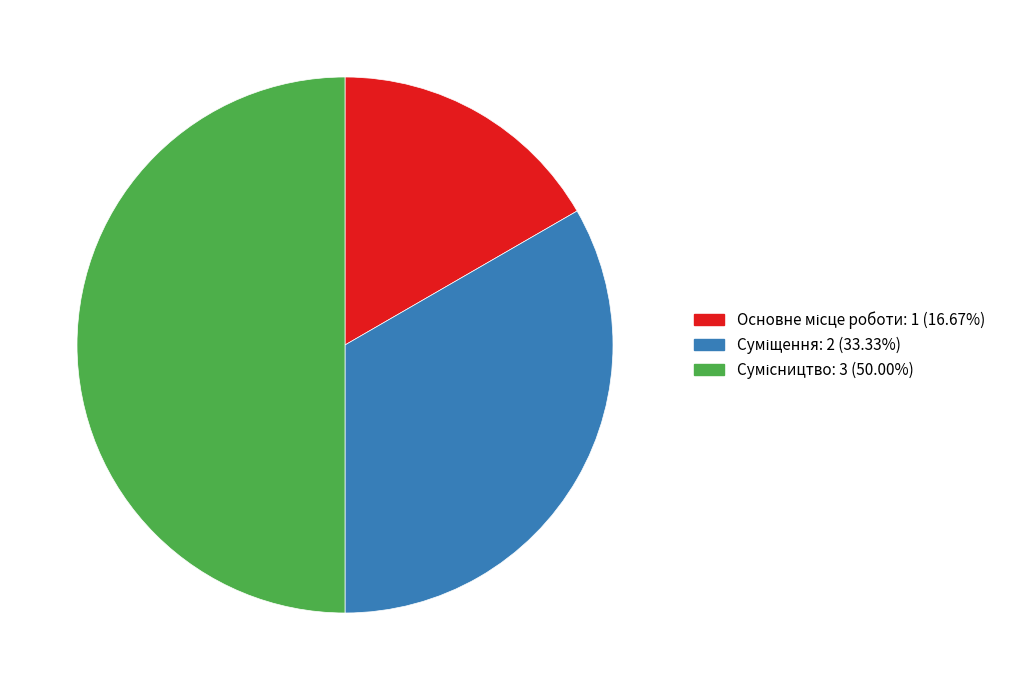

To the nearest percent, what is the difference between the Суміщення and Основне місце роботи slice percentages?

17%